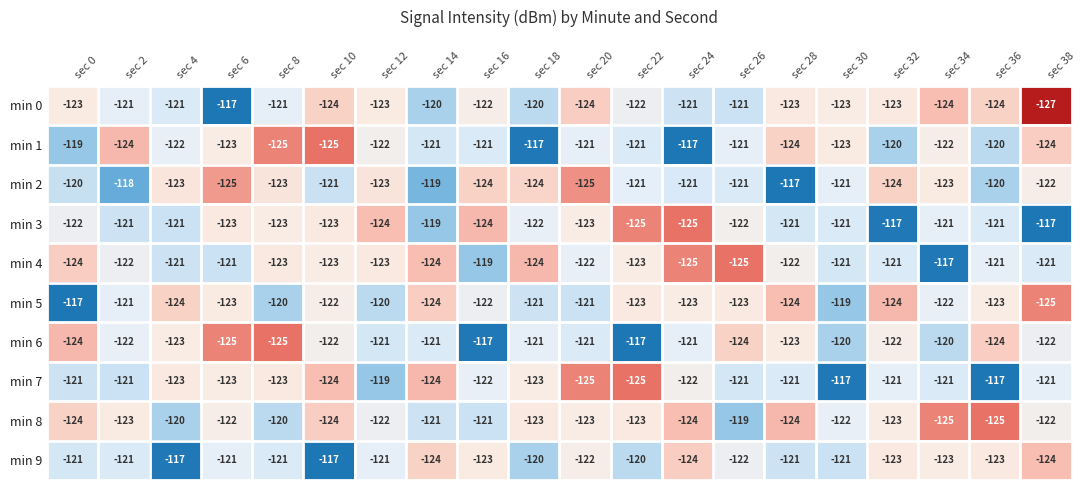

What is the total value across all series at sec 28?

-1220